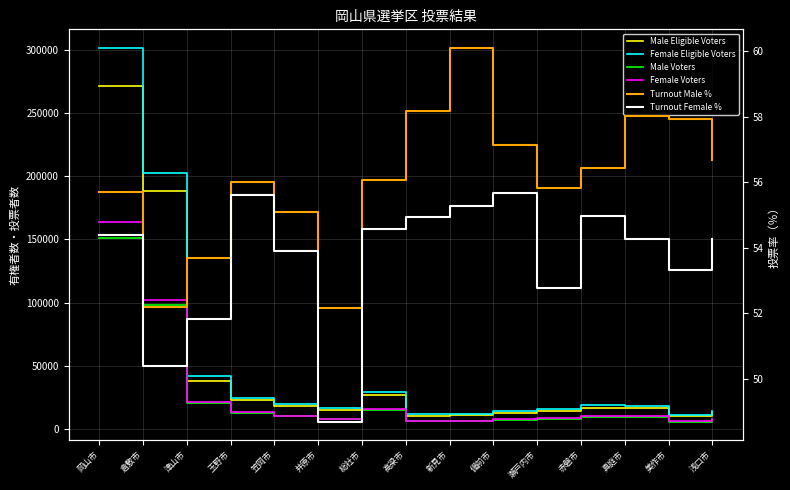

Does the chart have visible grid lines?

Yes